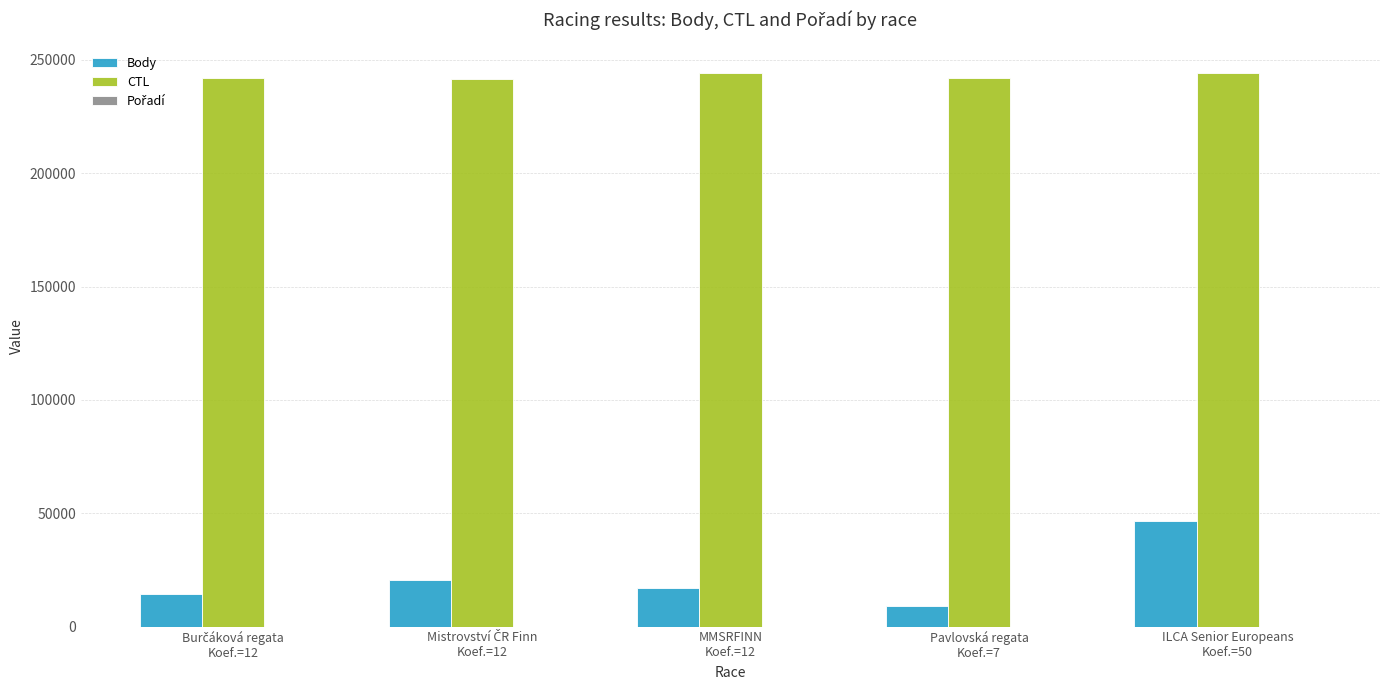

What is the sum of all CTL values?

1213773